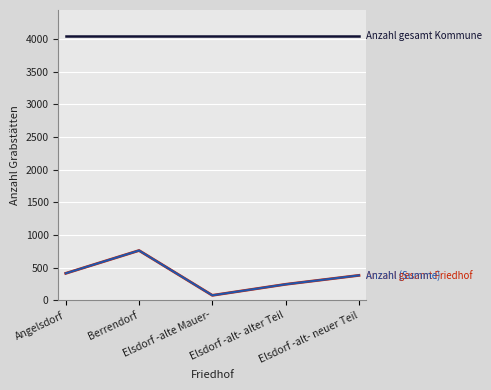

Does the chart display data point markers on the line(s)?

No